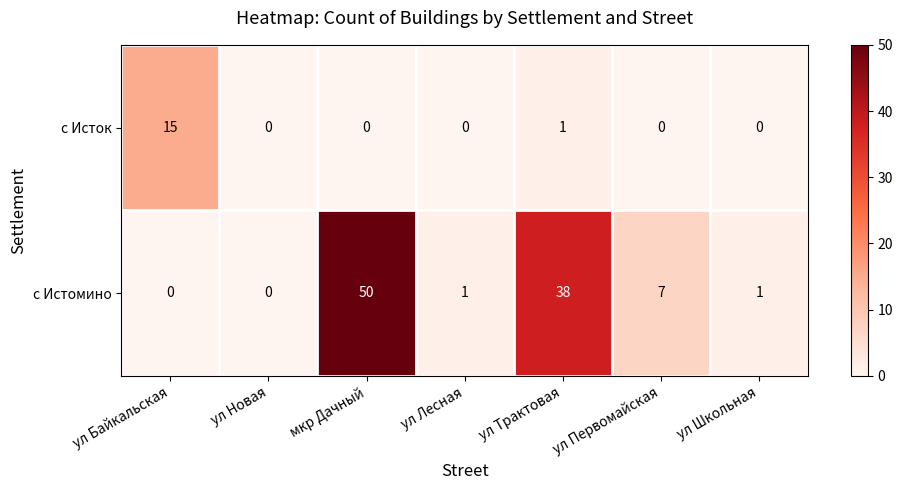

The с Истомино series shows 27 at мкр Дачный. True or false?

False